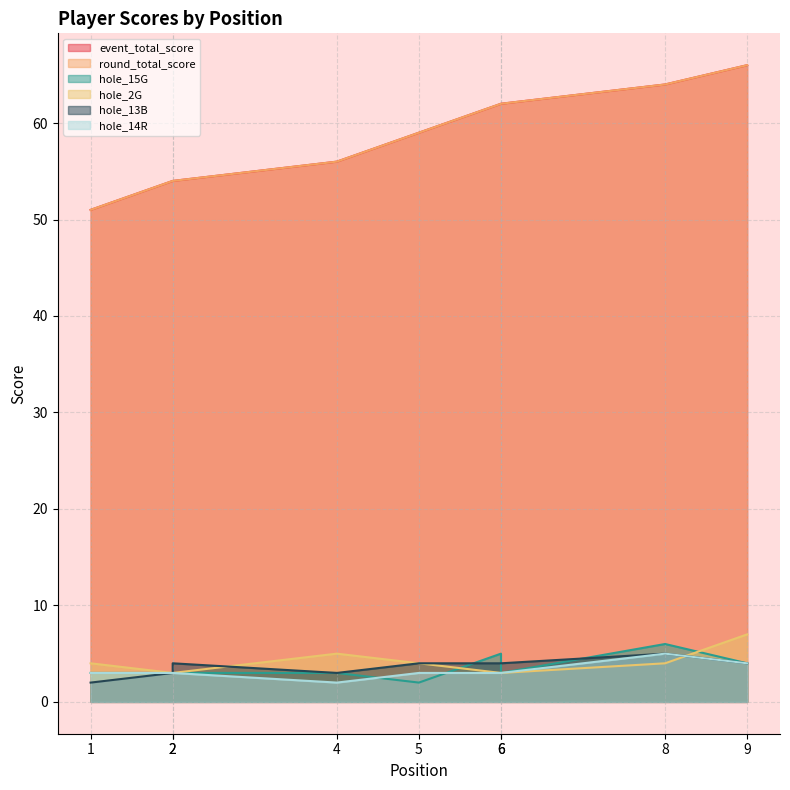

True or false: event_total_score and round_total_score cross at least once.

False